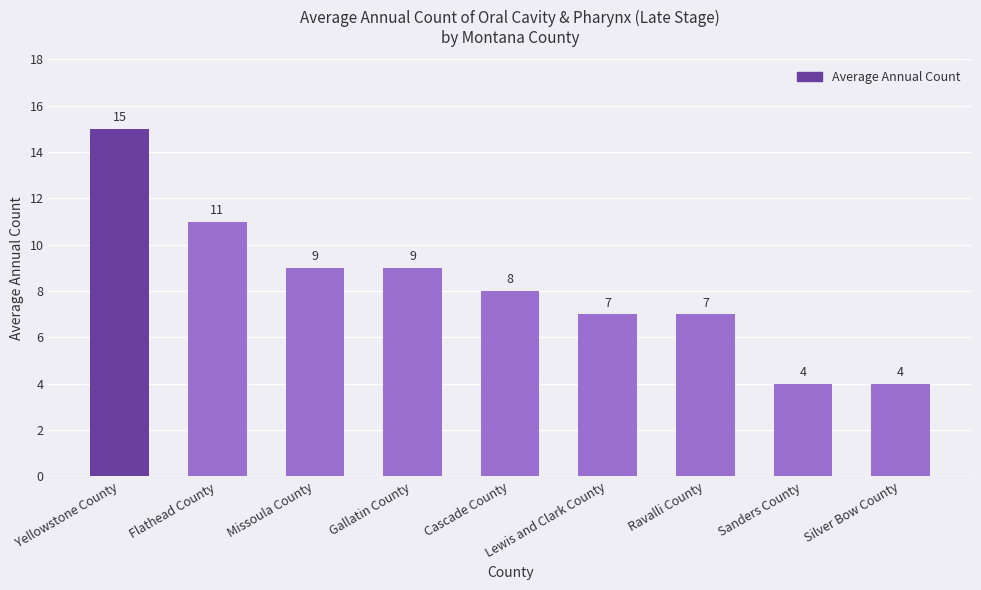

What is the smallest value displayed?

4